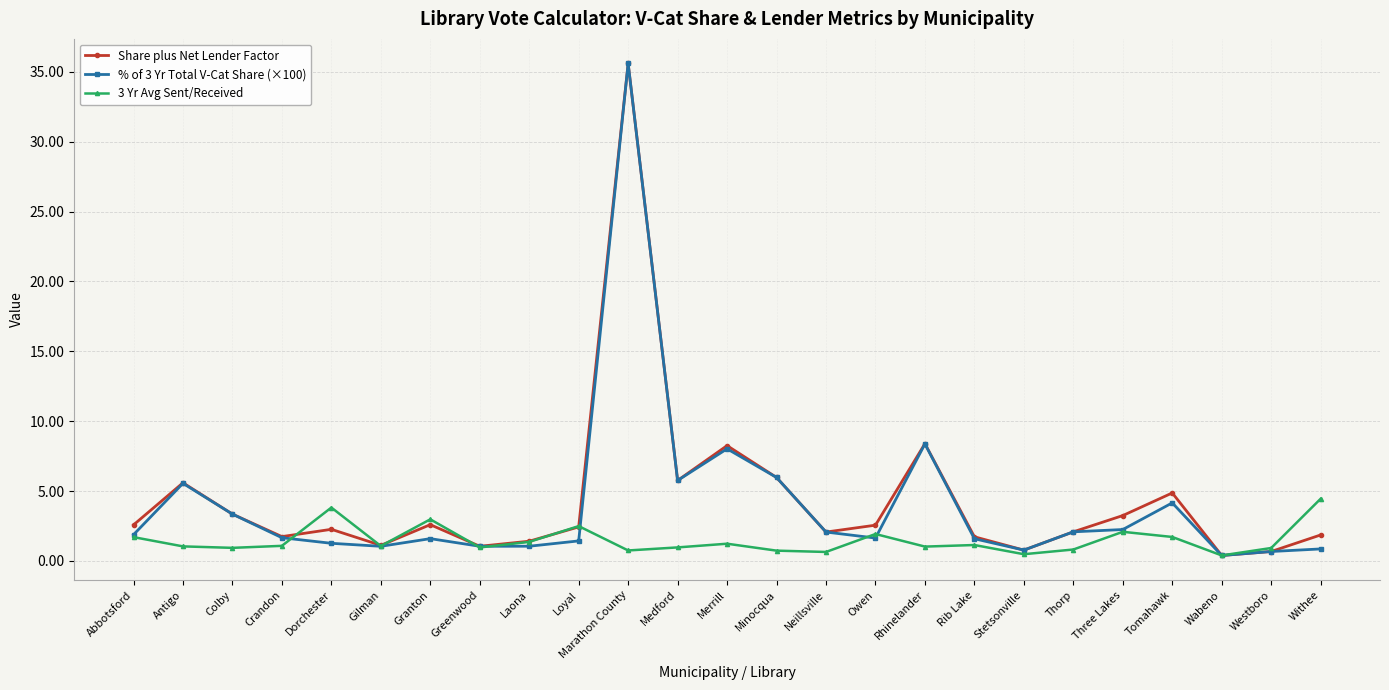

What is the smallest value displayed?

0.4